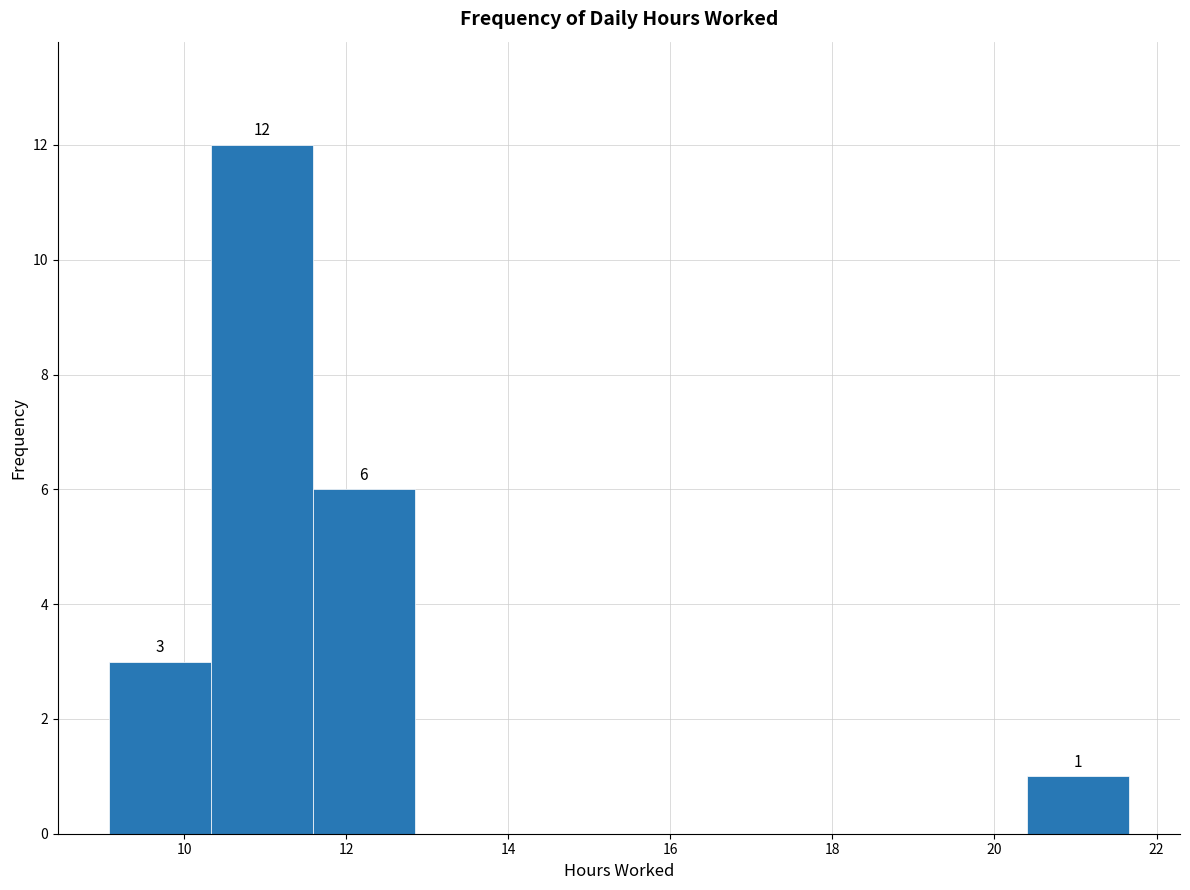

Which range on the x-axis has the tallest bar?

10.4 to 11.6